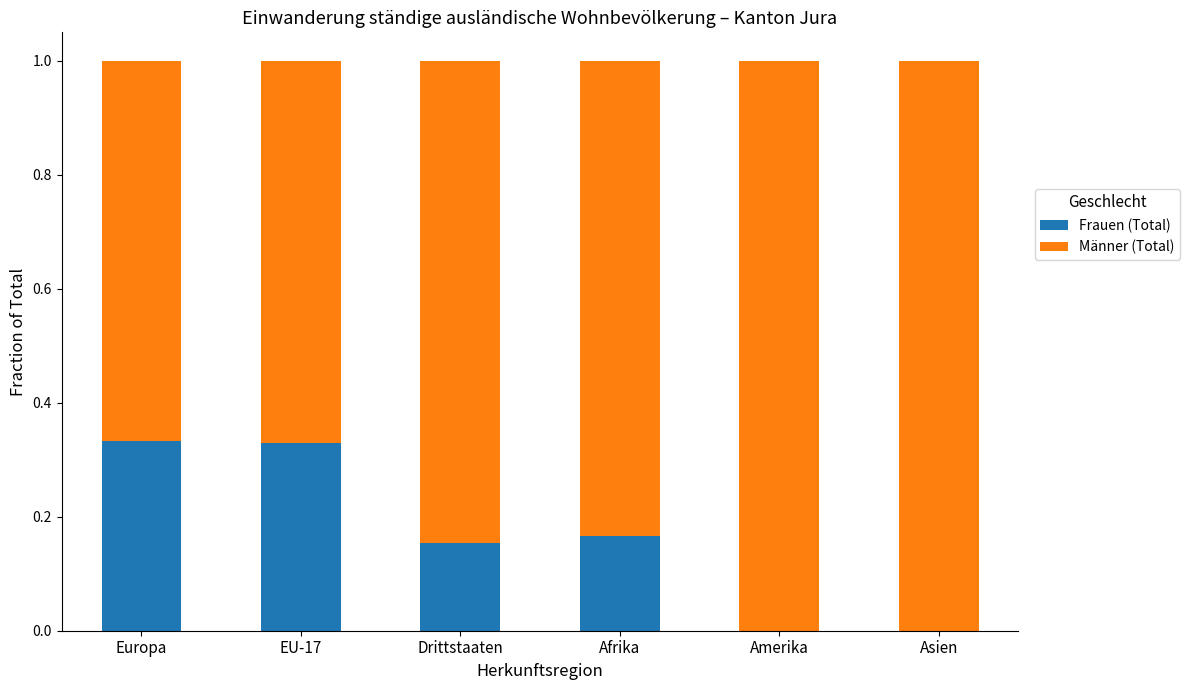

The Frauen (Total) series shows 0.1 at Afrika. True or false?

False